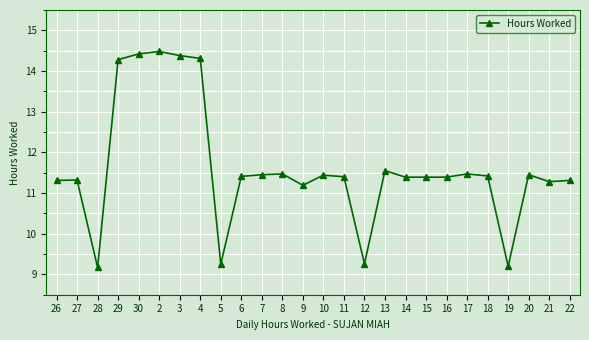

Does the chart have visible grid lines?

Yes